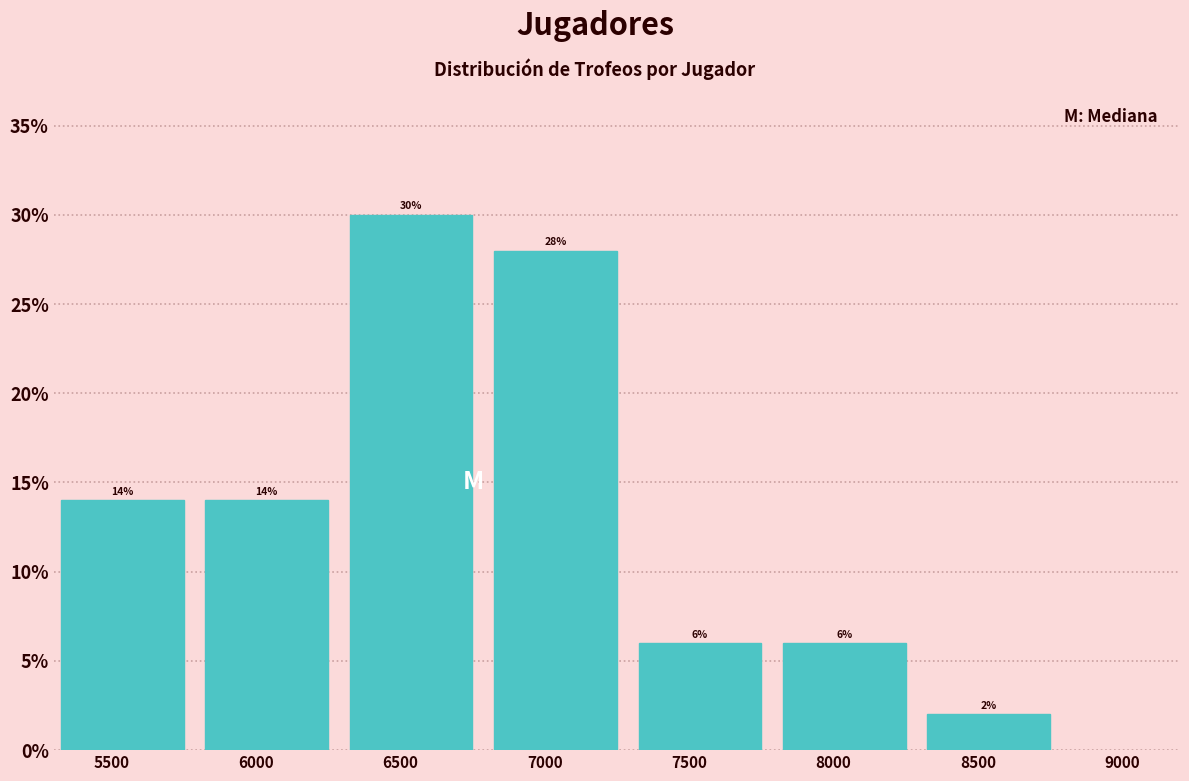

Reading right to left, transcribe all the data shown in this chart.

8500=2.0	8000=6.0	7500=6.0	7000=28.0	6500=30.0	6000=14.0	5500=14.0